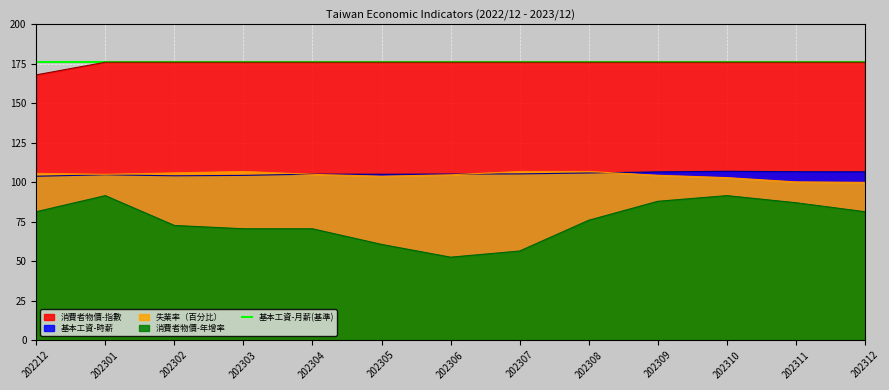

True or false: 失業率（百分比） and 消費者物價-年增率 intersect in this chart.

False